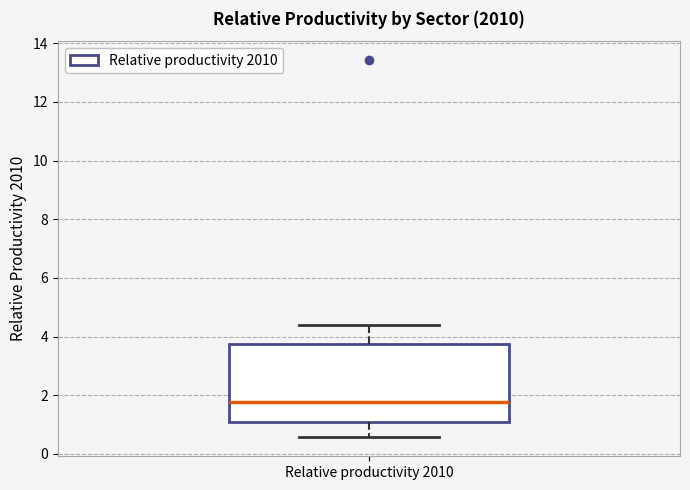

Read this box plot against the y-axis: the position of the median line, the range covered by the box, and the ends of both whiskers. The values are not printed on the chart, so give them approximately, as read against the axis.

median 1.8, box 1.0 to 3.8, whiskers 0.6 to 4.4